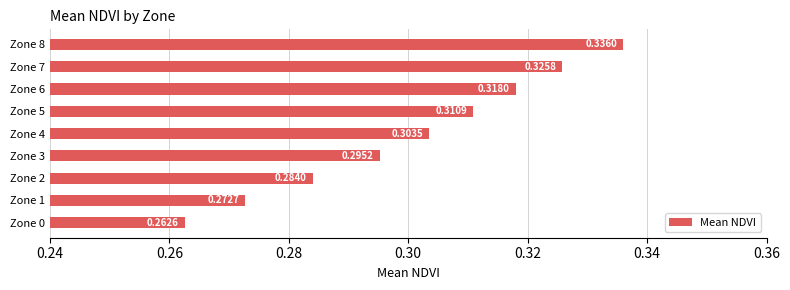

What position from the right is 8?

1